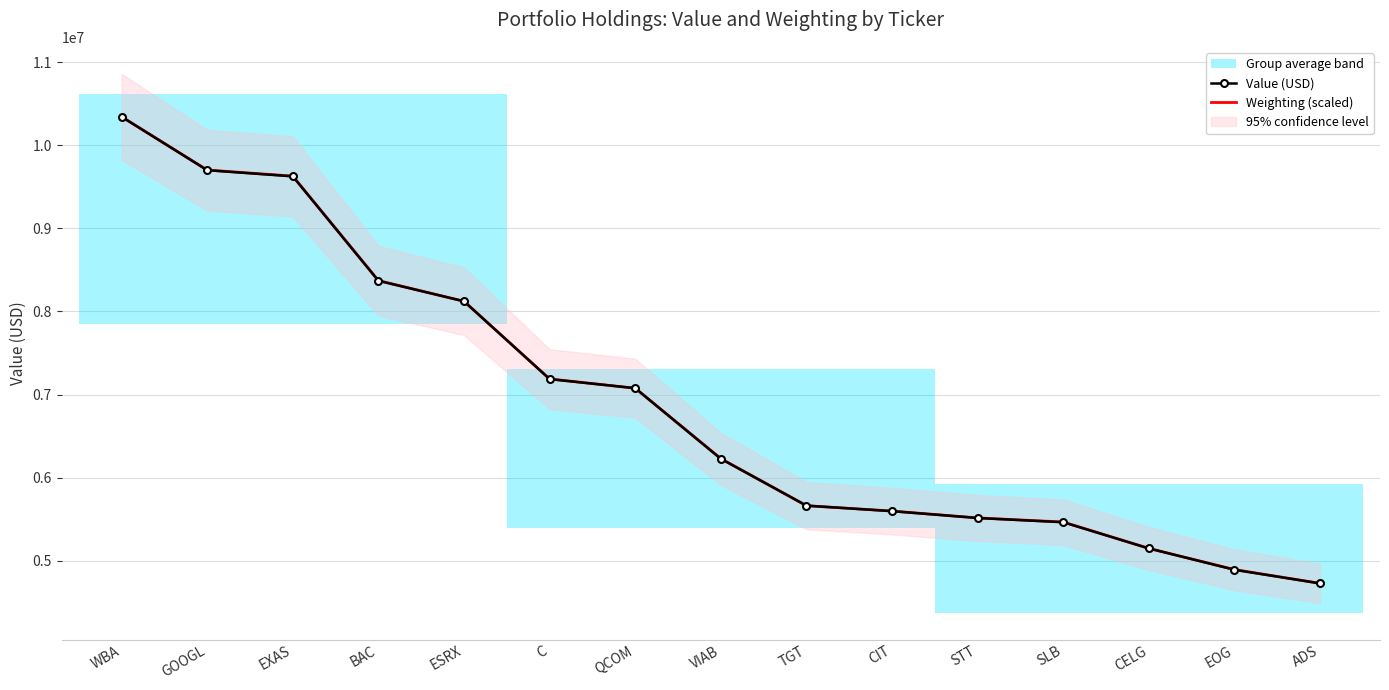

The Weighting (scaled) series shows 12452194.1 at ESRX. True or false?

False